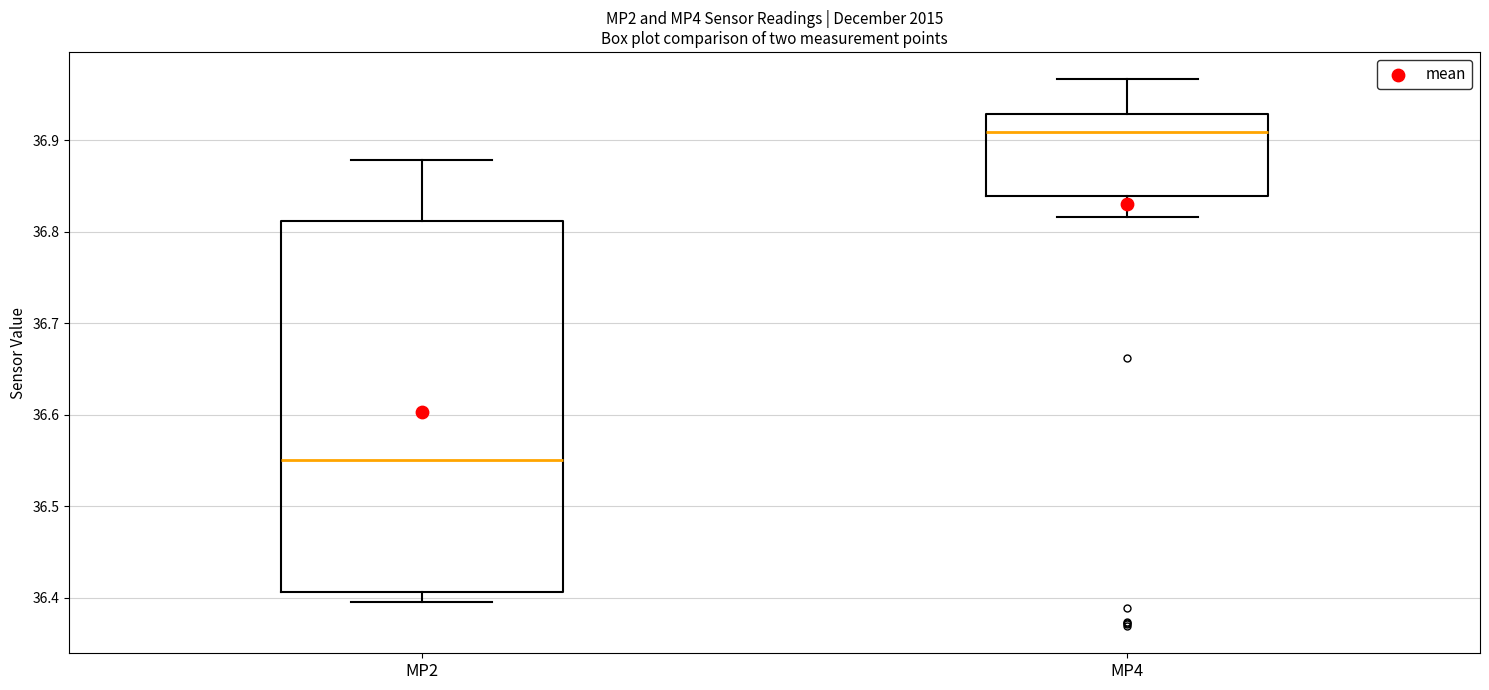

Comparing the boxes themselves (not the whiskers), which one is the tallest?

MP2